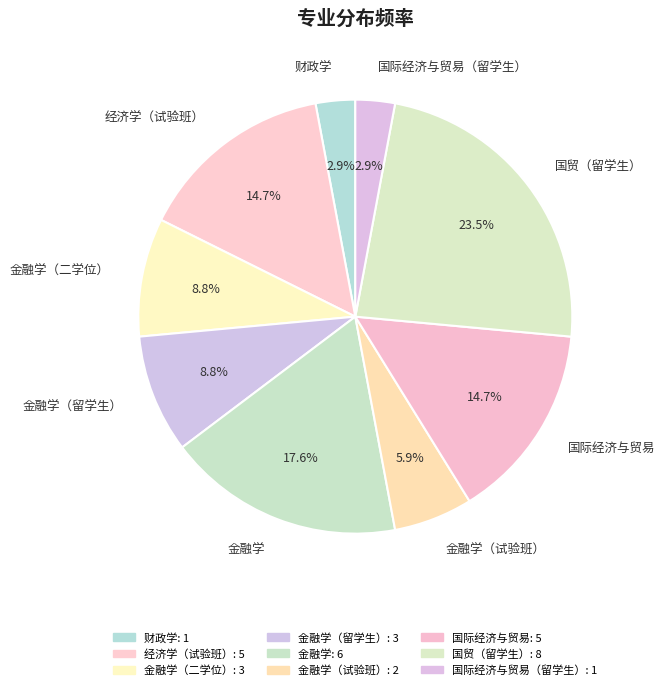

What percentage is the 金融学 slice, to the nearest percent?

18%